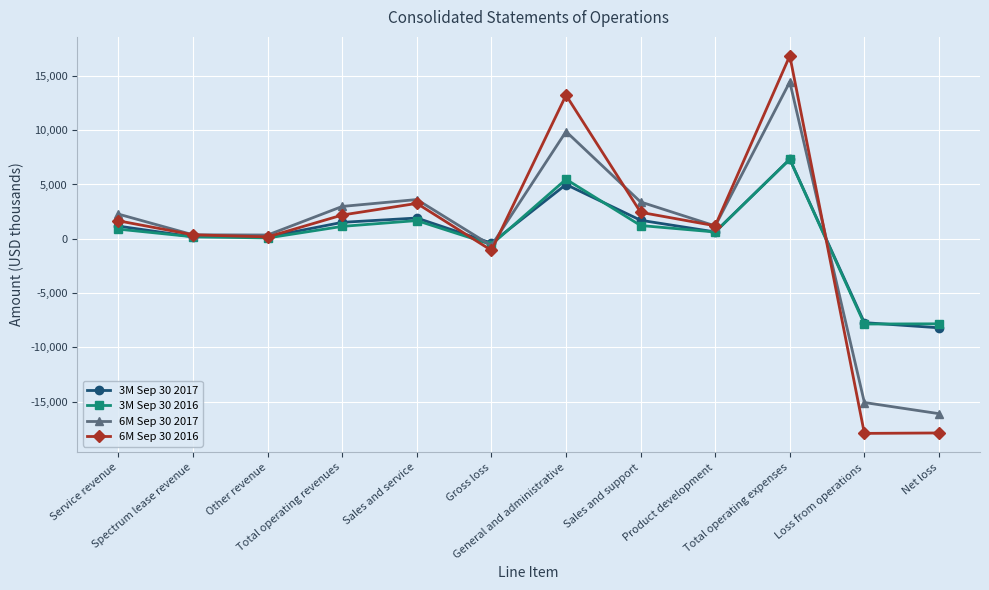

What is the minimum value for 3M Sep 30 2016?

-7853